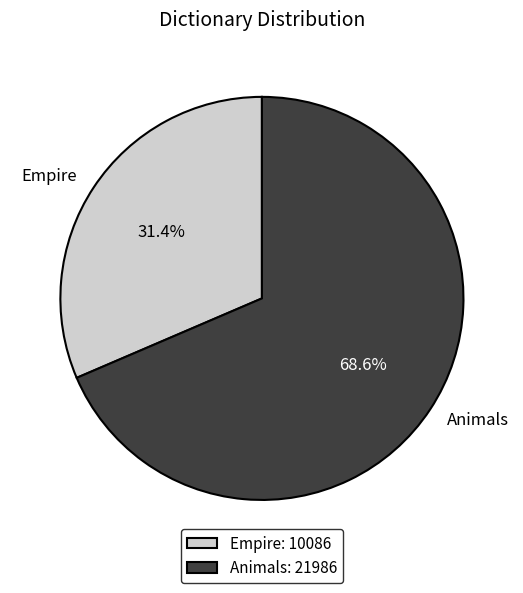

To the nearest percent, what portion does Empire represent?

31%